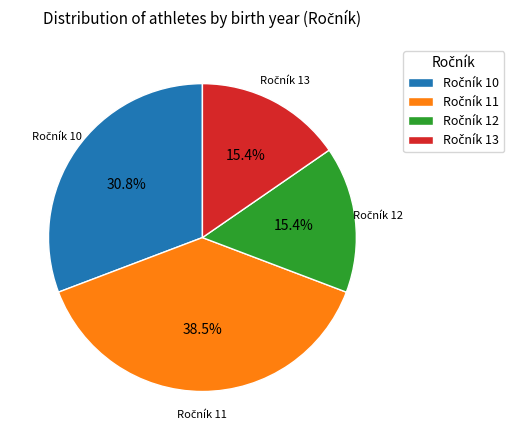

Does any single category account for the majority?

No